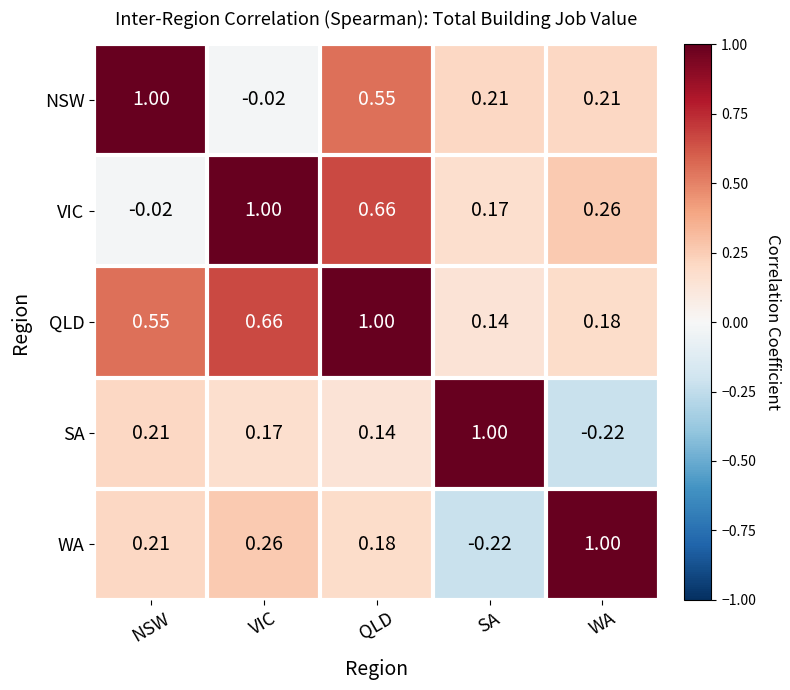

Which category has the lowest value in the WA series?

SA